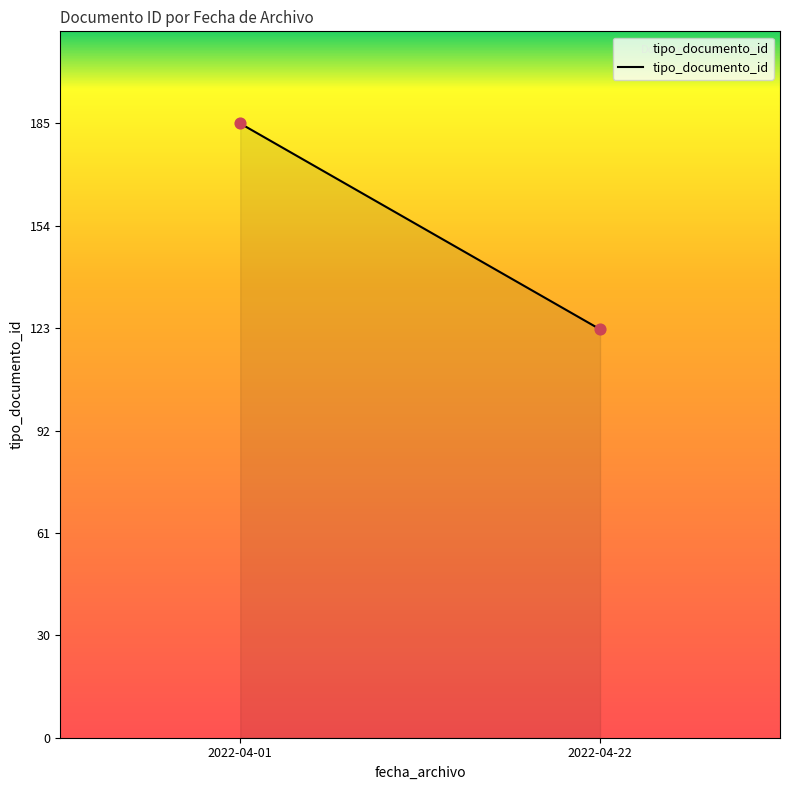

What is the range of Y values (max minus min)?

62